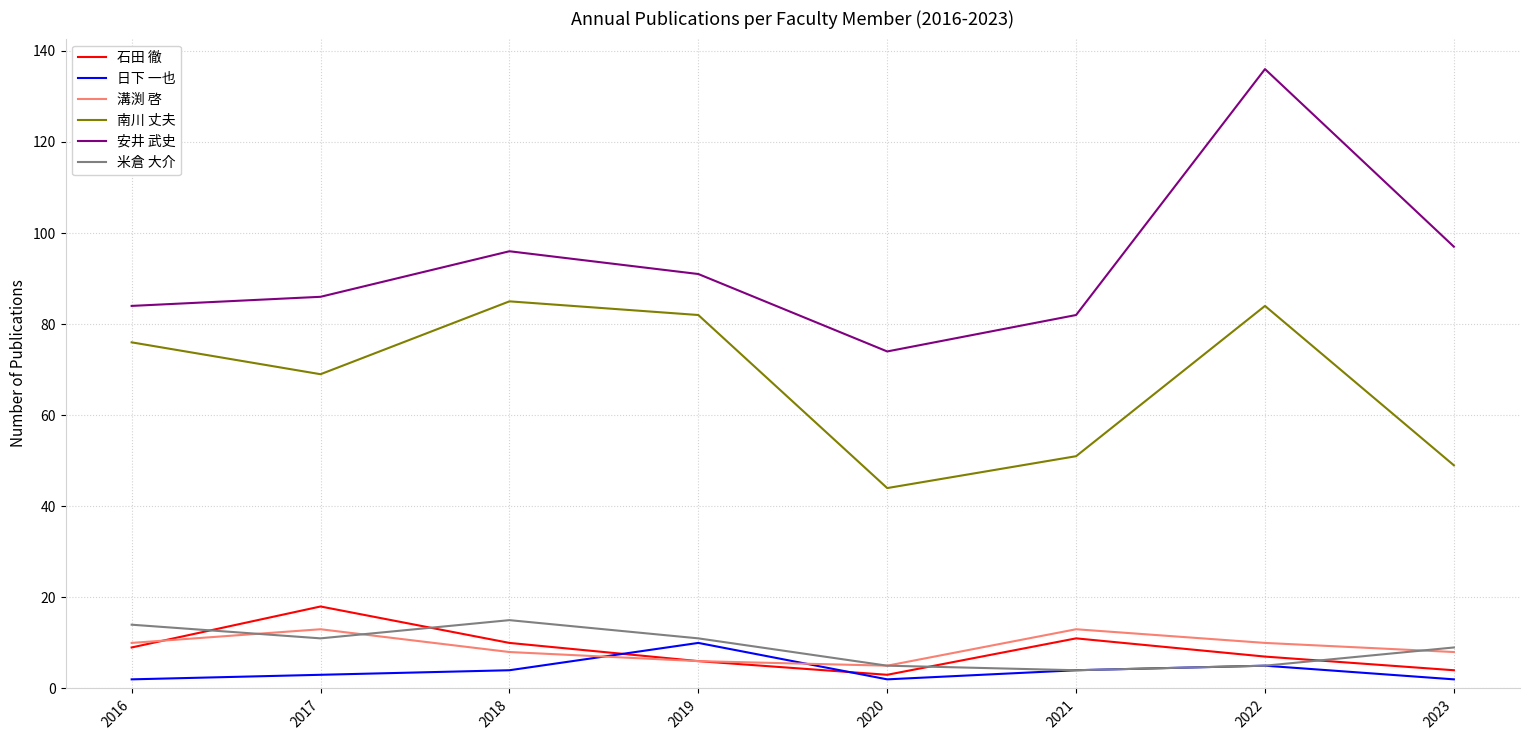

Where do 石田 徹 and 日下 一也 first cross each other?

2018 and 2019